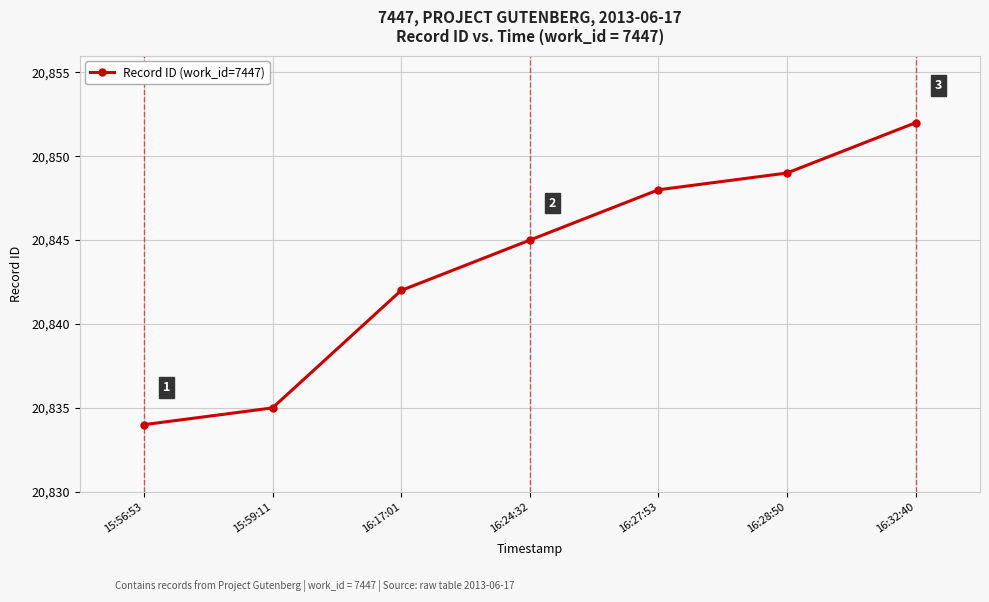

What is the approximate value at 16:24:32, to the nearest 5?

20845